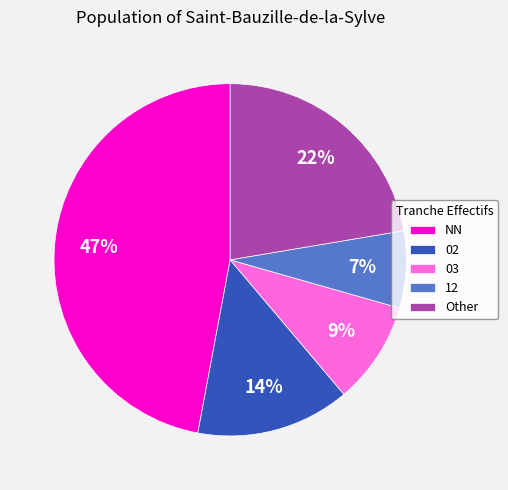

What percentage is the 03 slice, to the nearest percent?

9%